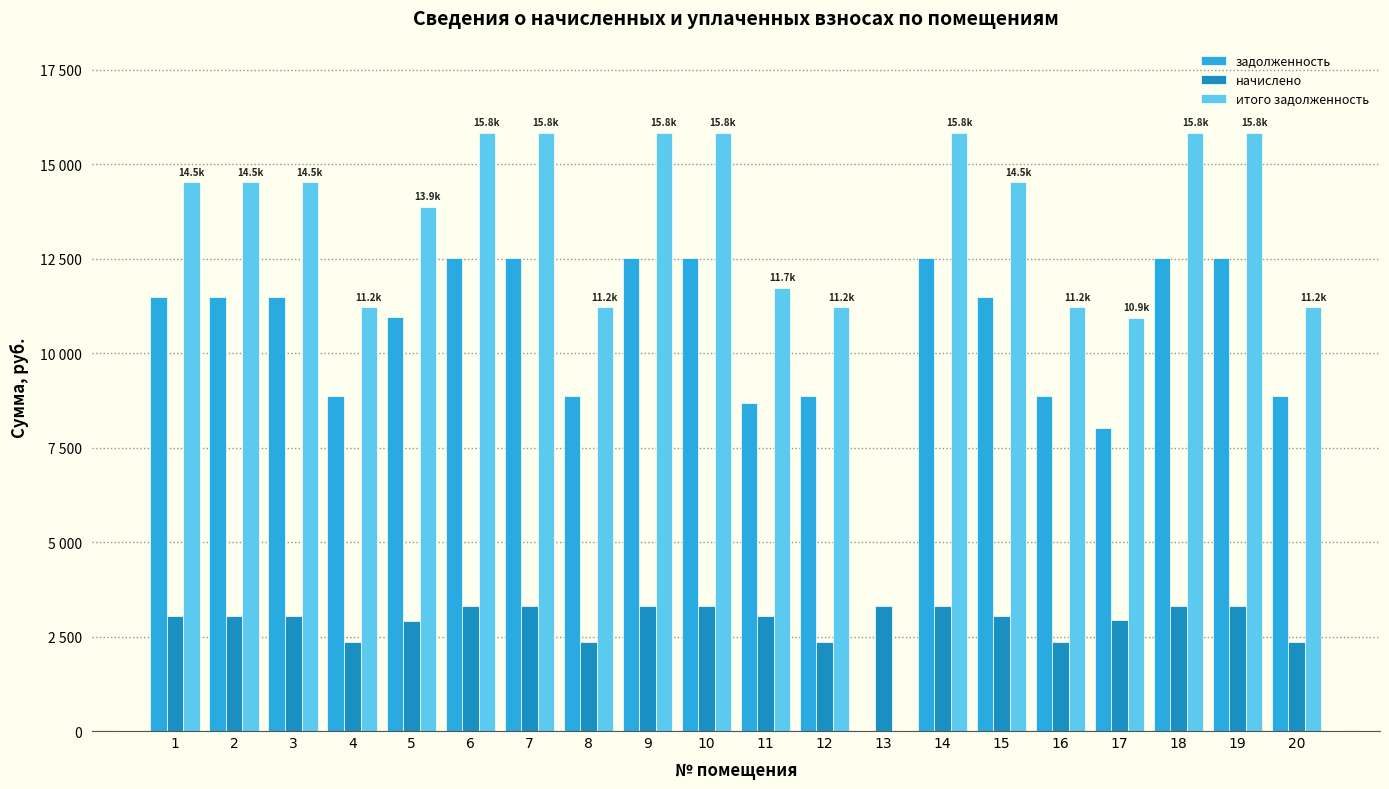

Are the bars grouped side by side (vs. stacked)?

Yes